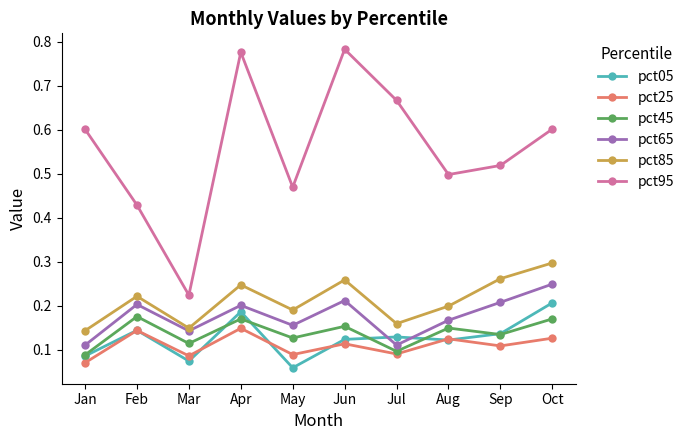

What is the sum of all pct05 values?

1.3